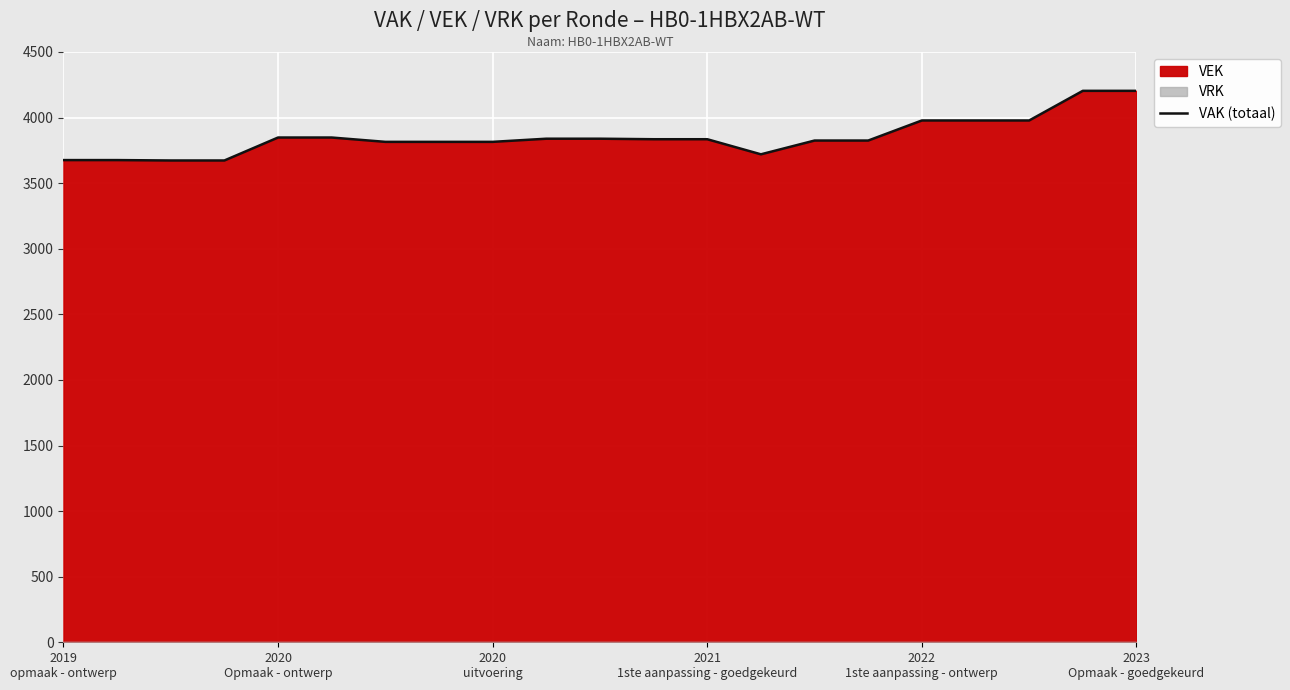

What is the change in value from 6 to 9?

+24